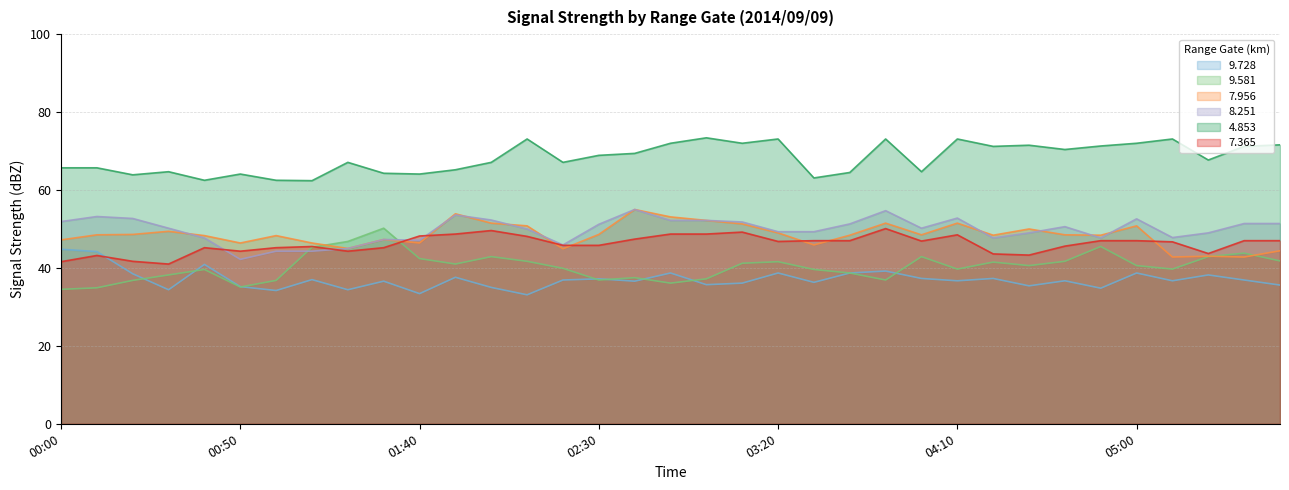

What is the spread (max minus min) of values at 04:30?

36.1